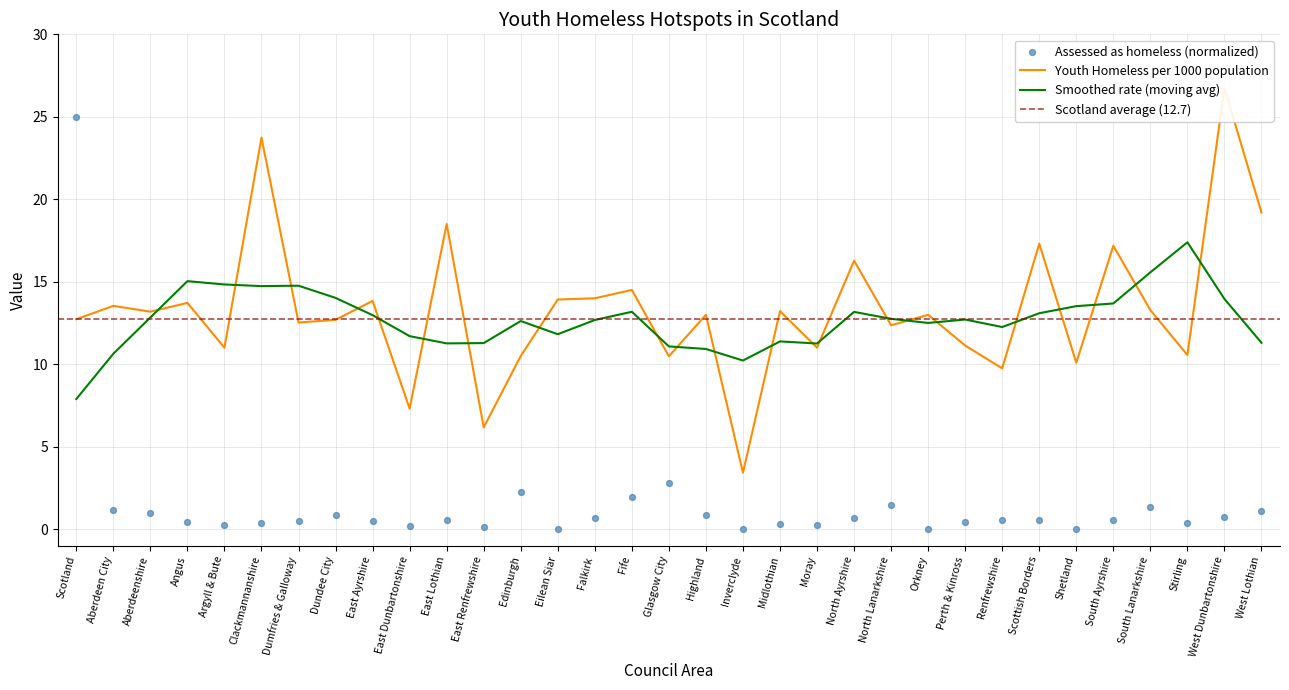

What is the total value across all series at Shetland?

10.1